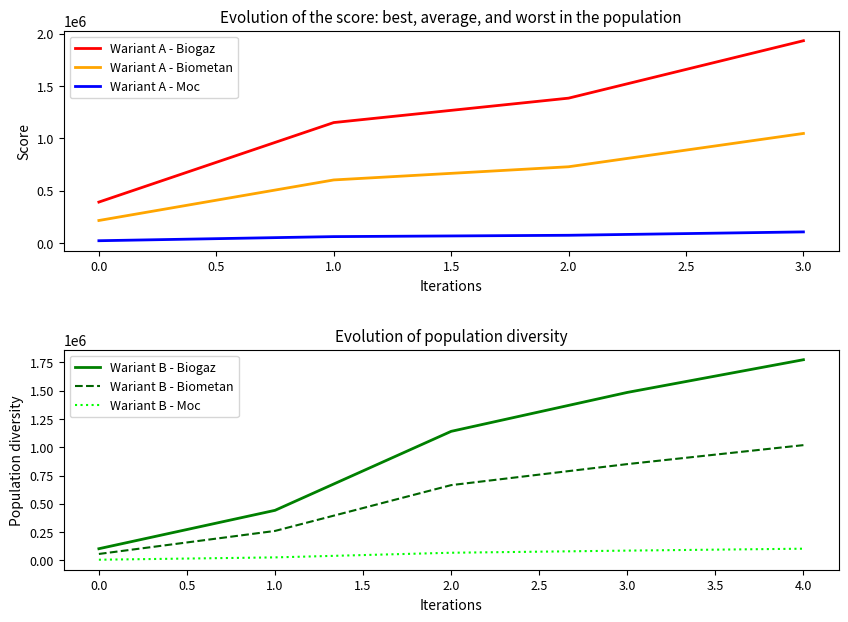

Which has a higher value, 12 or 4?

12